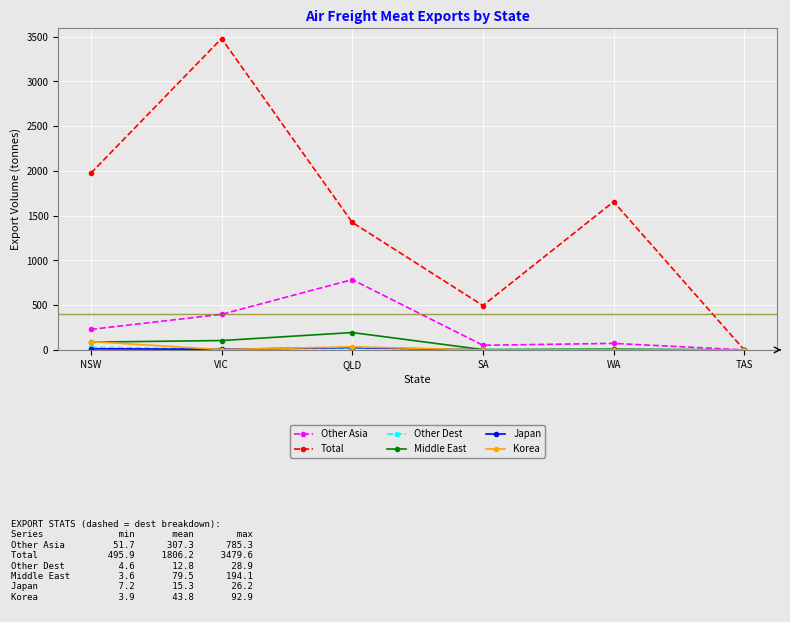

Is it true that Total equals 843.0 at SA?

False